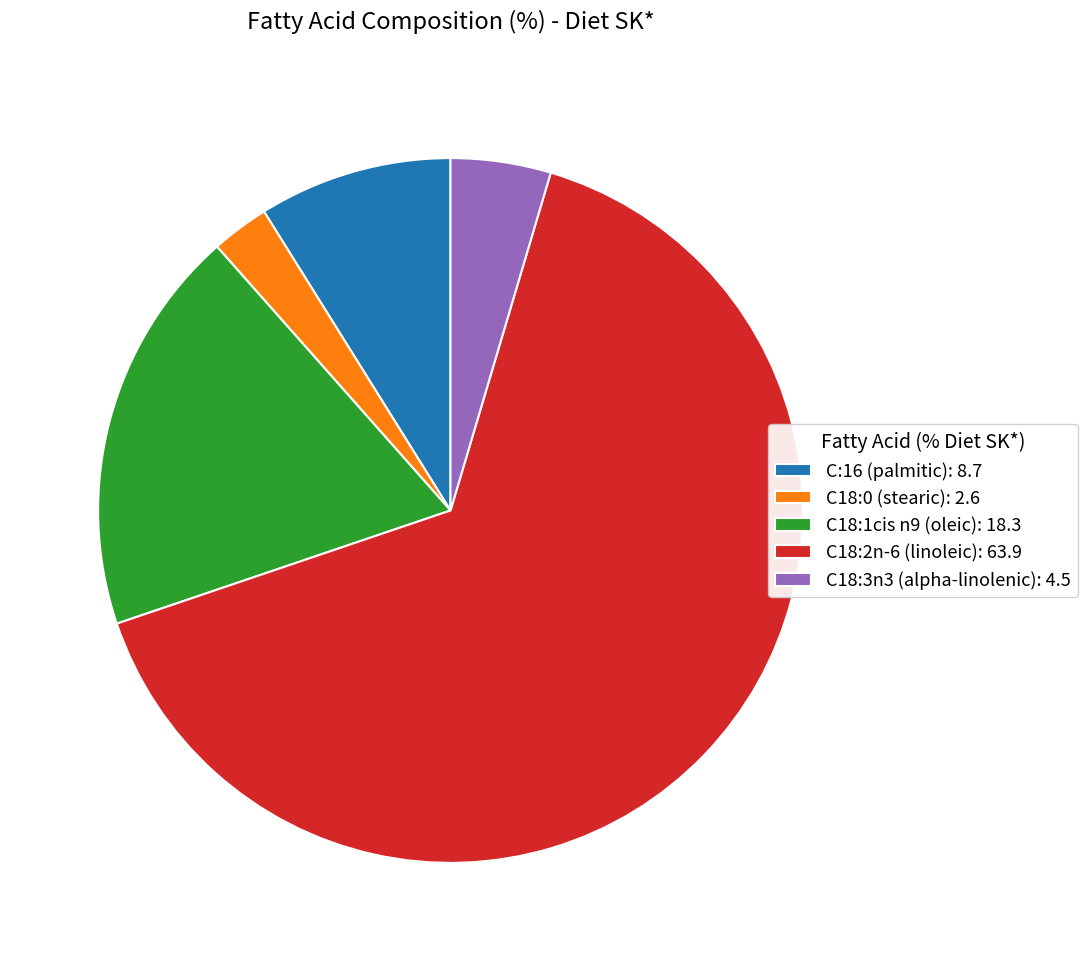

What is the largest slice in the pie chart?

C18:2n-6 (linoleic)